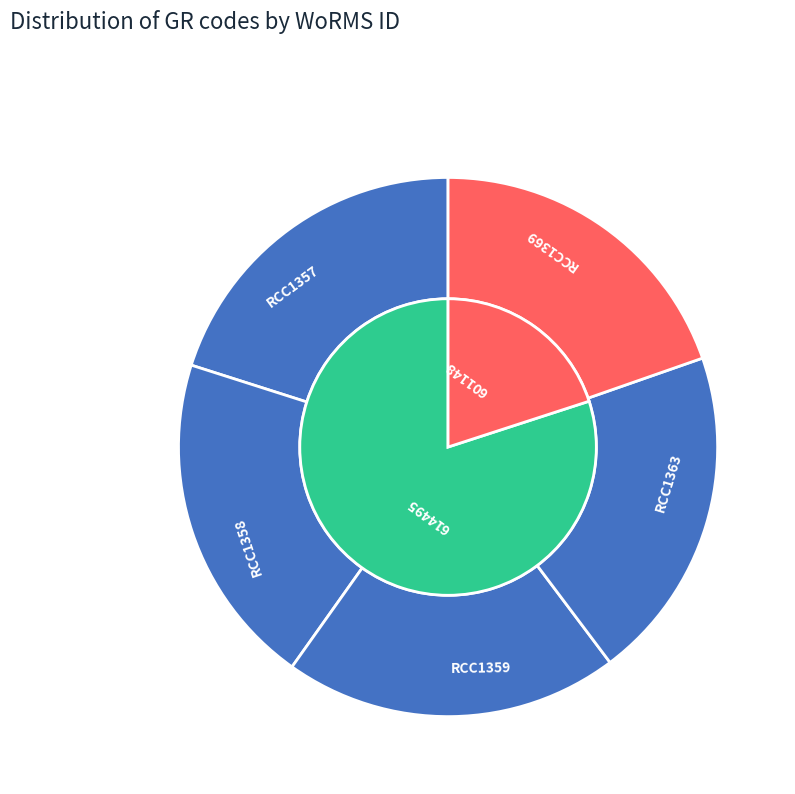

Which category has the biggest portion of the pie?

RCC1357